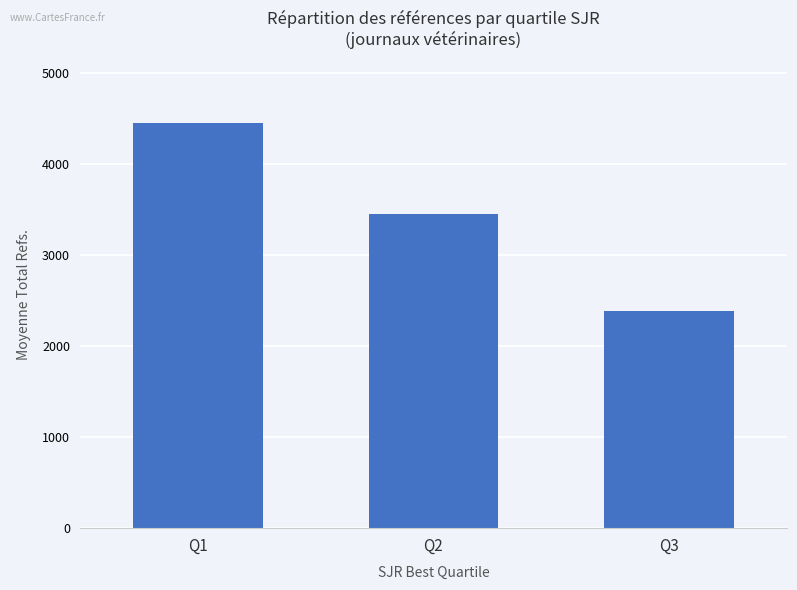

What is the greatest value displayed?

4455.0